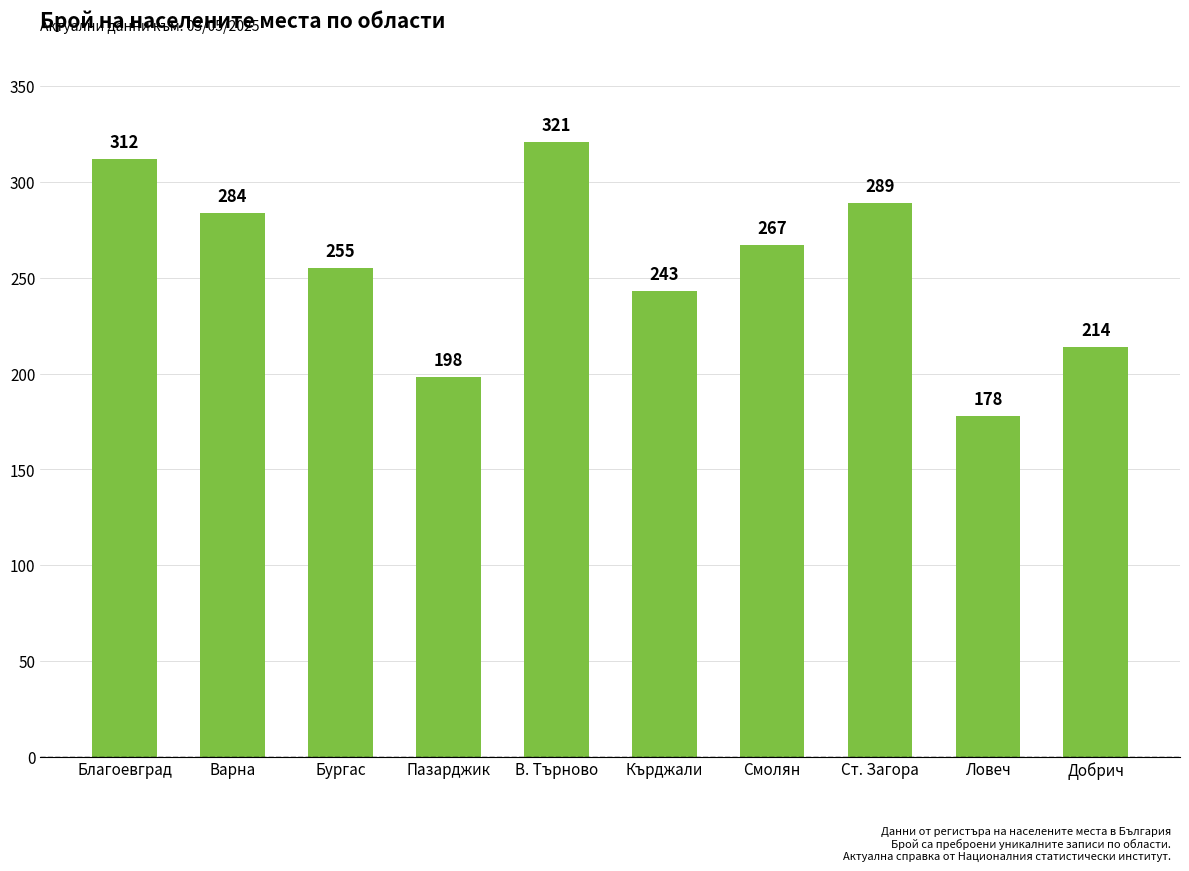

Reading left to right, list all the values displayed in this chart.

Благоевград=312	Варна=284	Бургас=255	Пазарджик=198	В. Търново=321	Кърджали=243	Смолян=267	Ст. Загора=289	Ловеч=178	Добрич=214